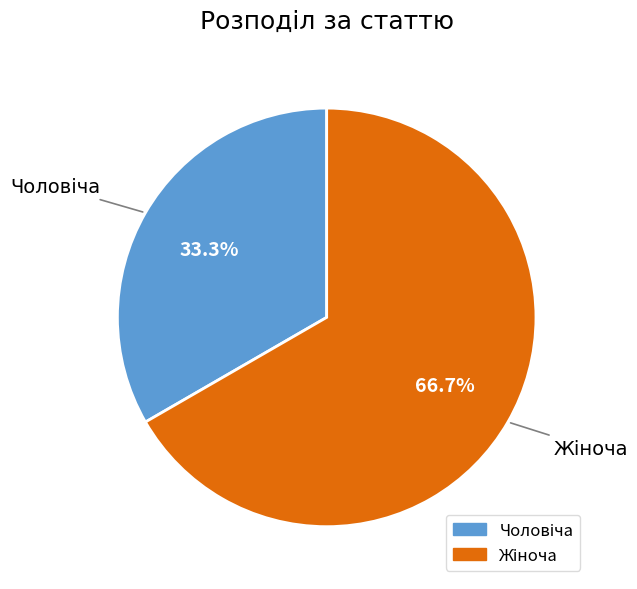

Is there any slice that represents more than half of the pie?

Yes